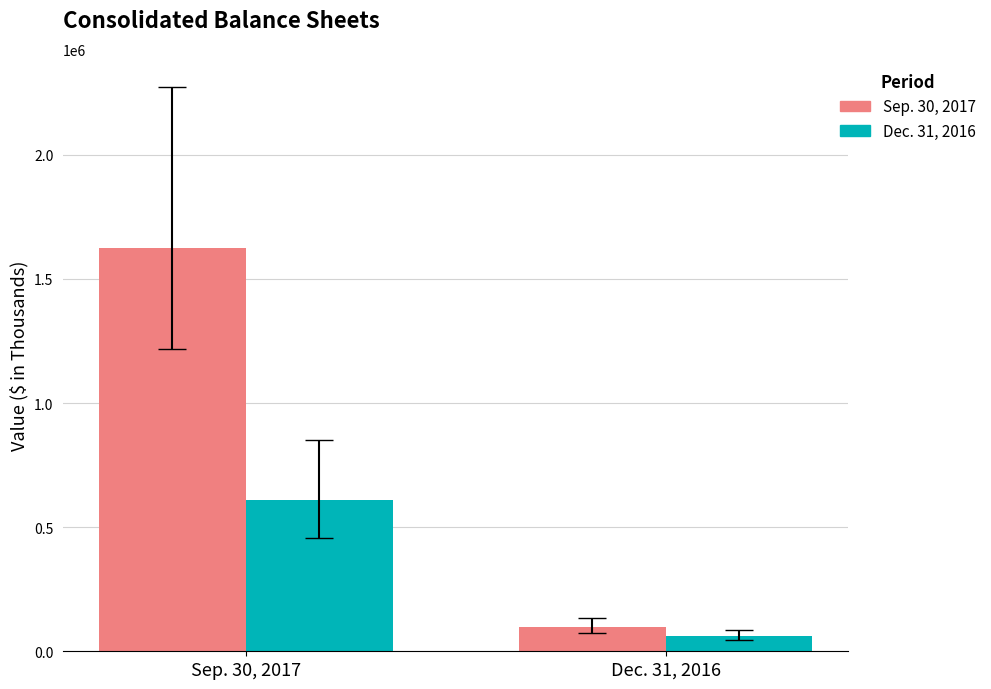

Rank the series by their average value, from highest to lowest.

Sep. 30, 2017, Dec. 31, 2016